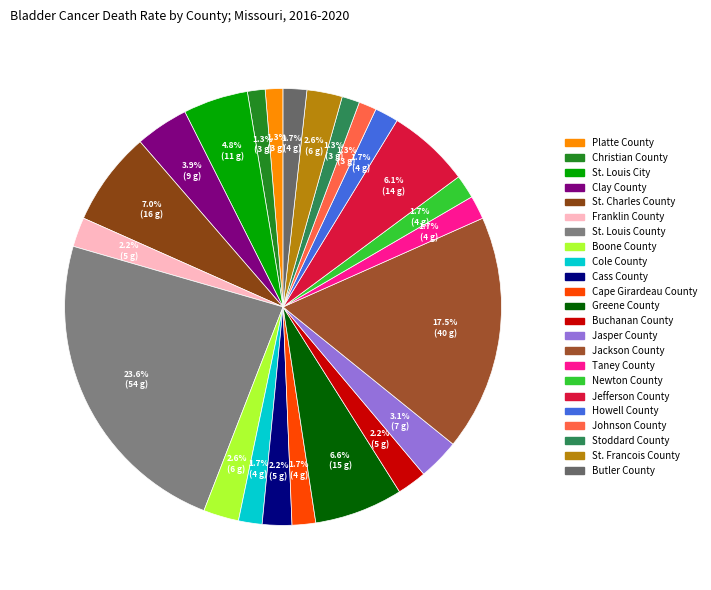

To the nearest percent, what is the average slice percentage?

4%